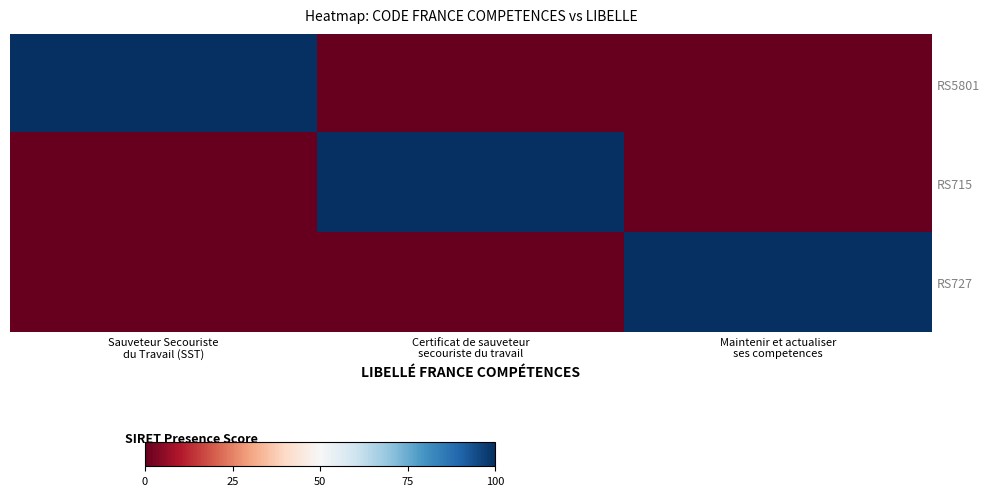

What is the total value across all series at Certificat de sauveteur
secouriste du travail?

100